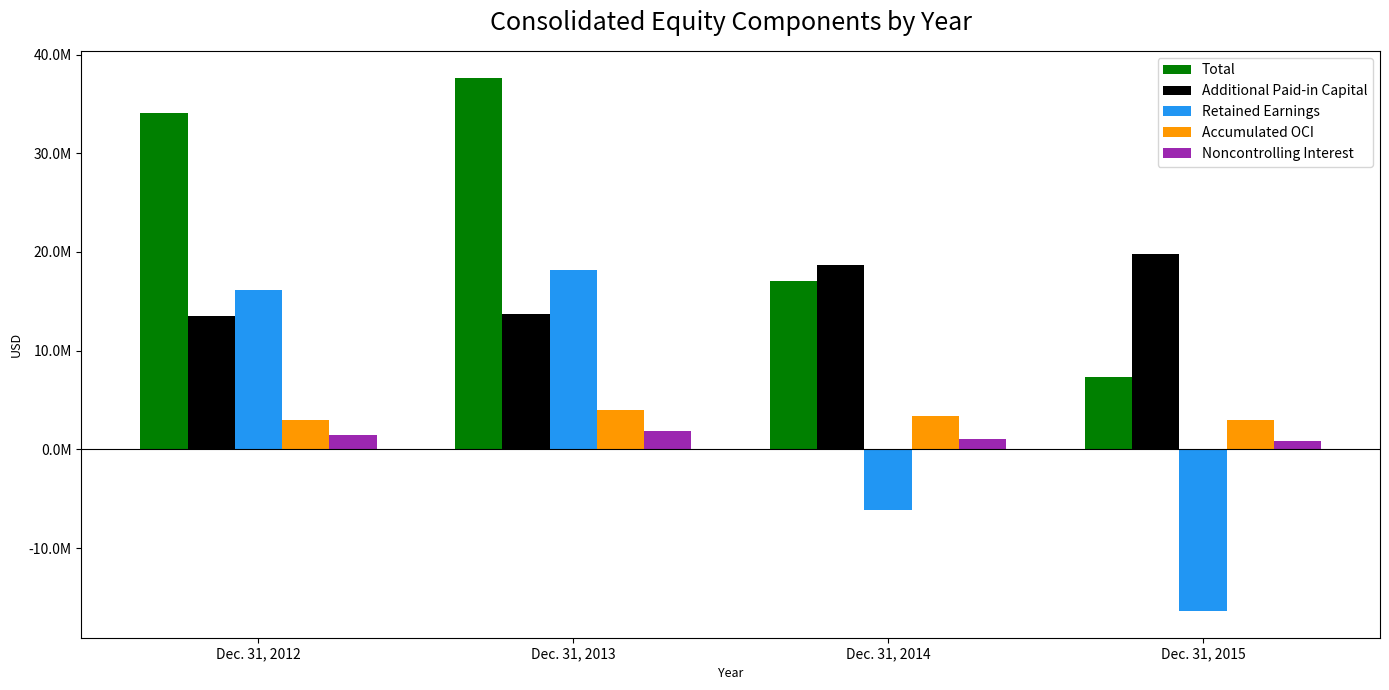

Which series has the largest total across all categories?

Total